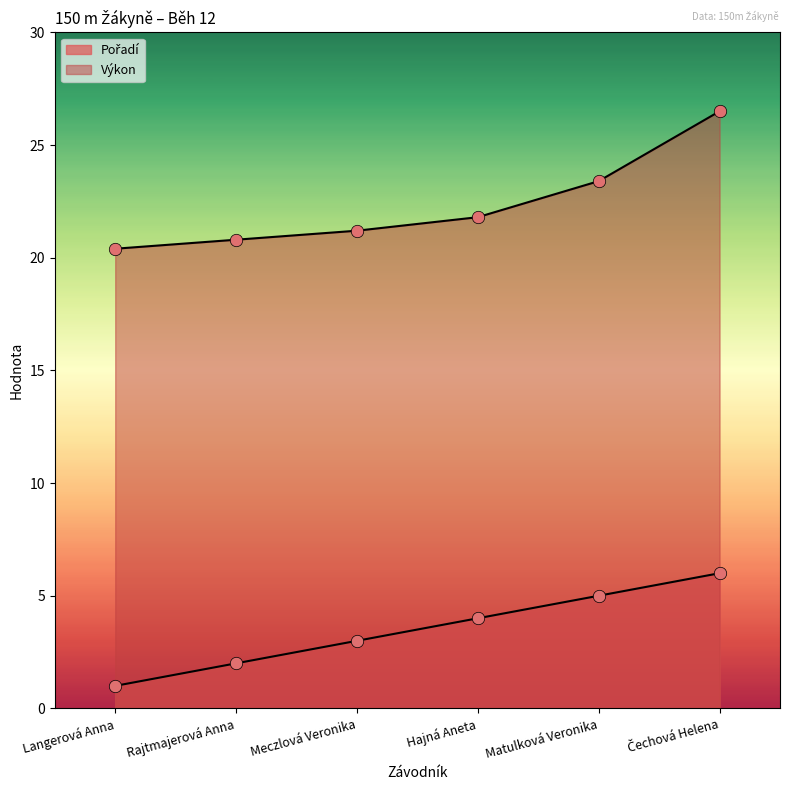

Which series reaches the minimum Y coordinate?

Pořadí